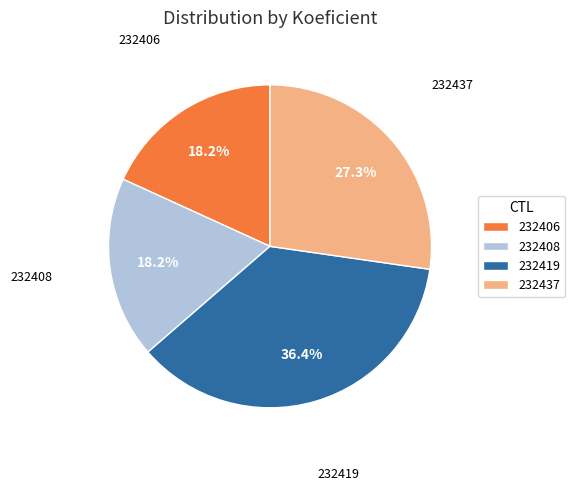

Combined, what portion of the pie is 232406 and 232419?

54.5%